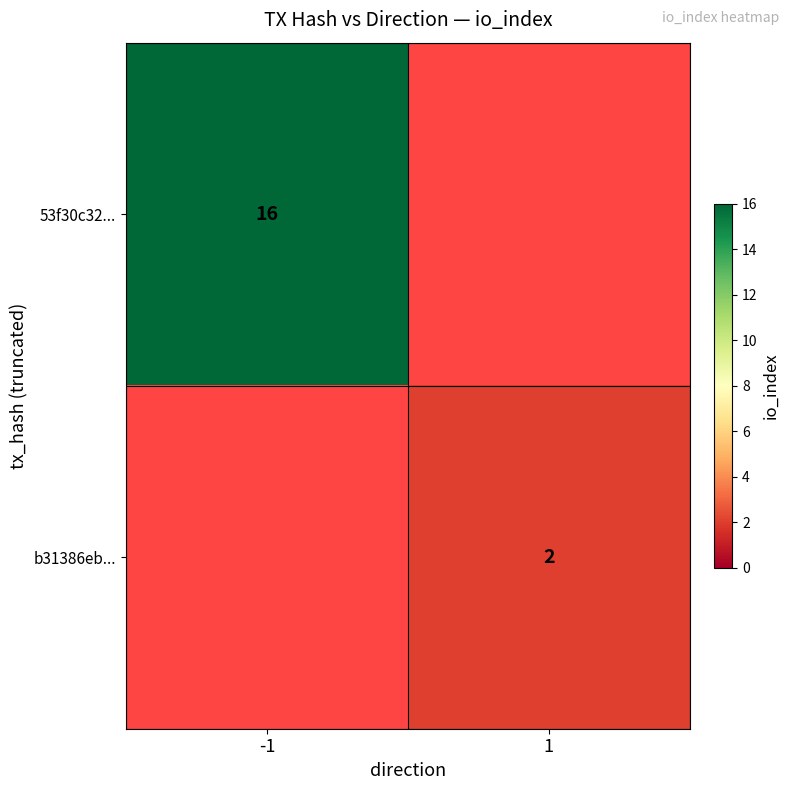

At how many categories does at least one series exceed 8?

1